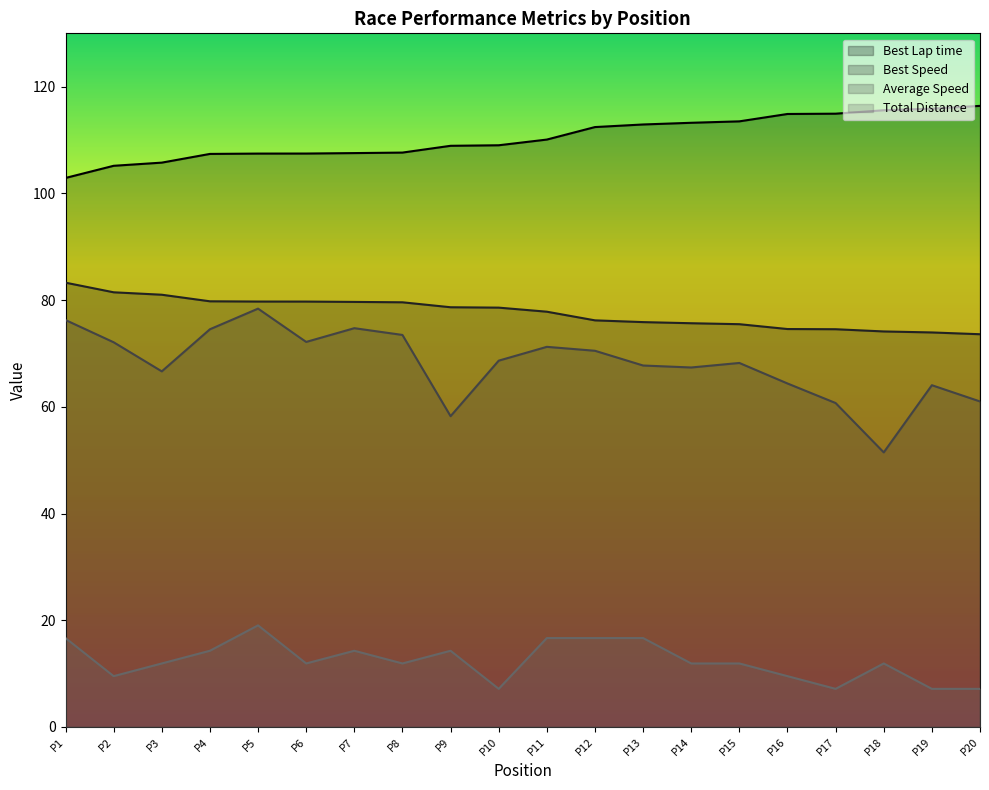

Which series has the widest spread of values?

Average Speed